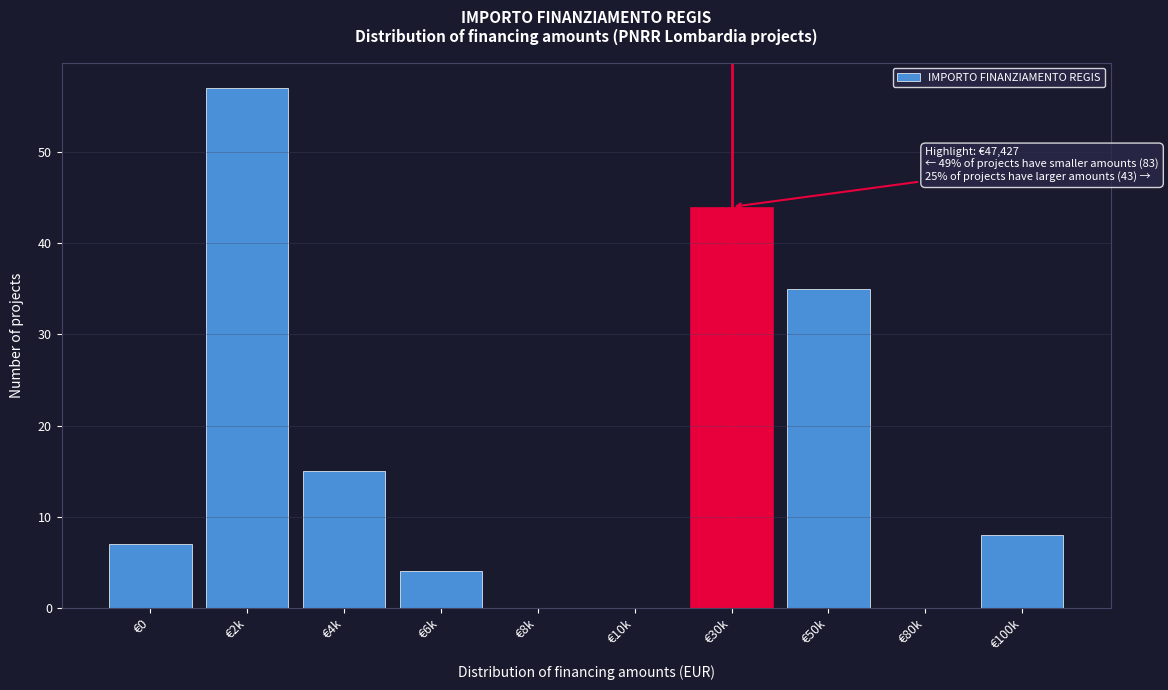

Reading right to left, transcribe all the data shown in this chart.

€100k=8	€80k=0	€50k=35	€30k=44	€10k=0	€8k=0	€6k=4	€4k=15	€2k=57	€0=7